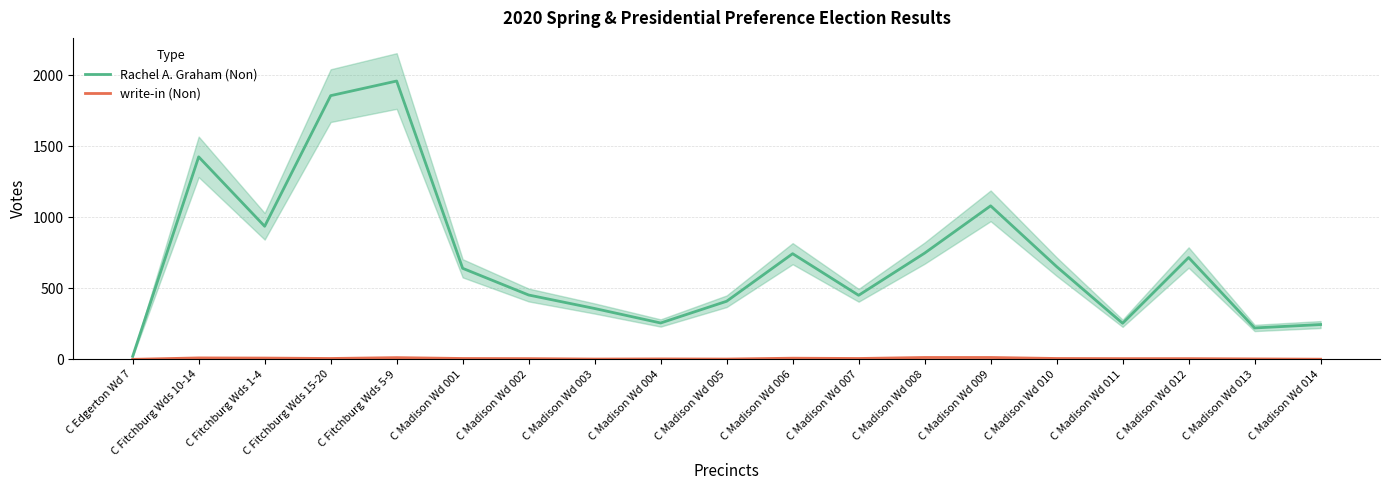

True or false: write-in (Non) and Rachel A. Graham (Non) intersect in this chart.

False